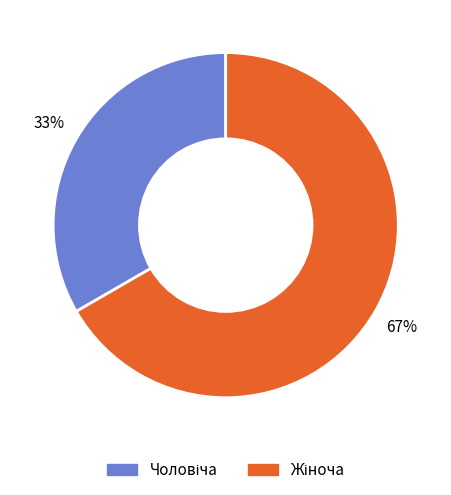

To the nearest percent, what is the average slice percentage?

50%